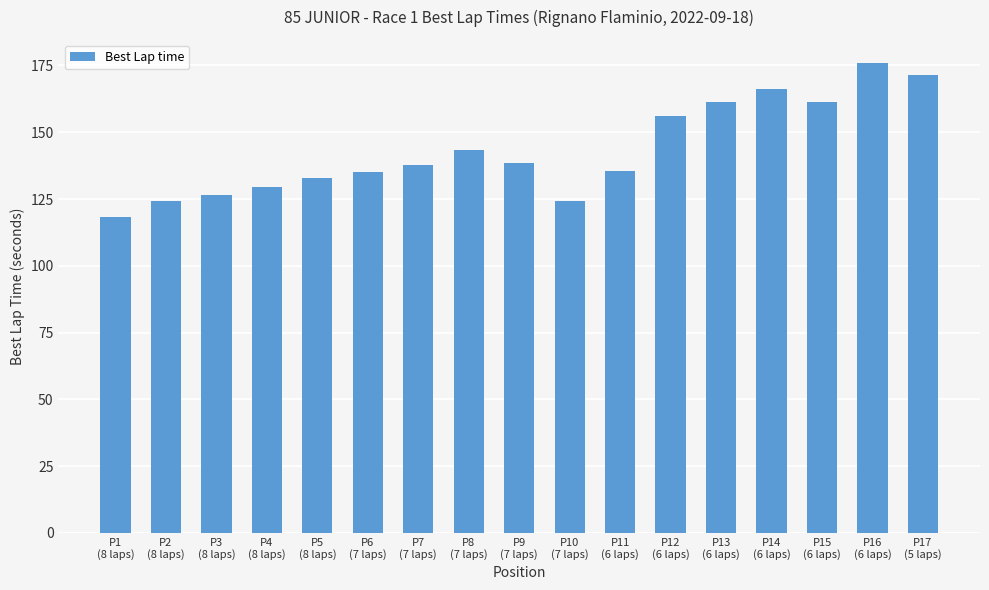

Which has a higher value, P9
(7 laps) or P8
(7 laps)?

P8
(7 laps)